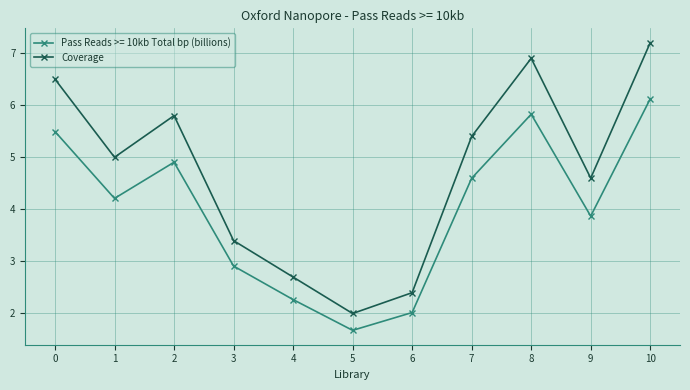

What is the smallest value displayed?

1.7